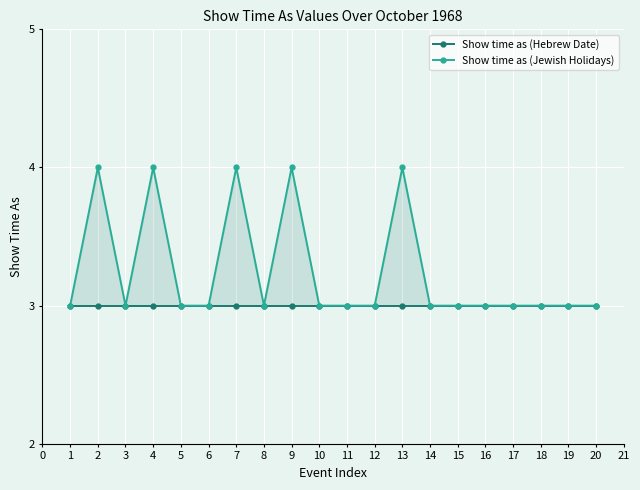

Is the value of Show time as (Hebrew Date) at 19 greater than the value of Show time as (Jewish Holidays) at 18?

No